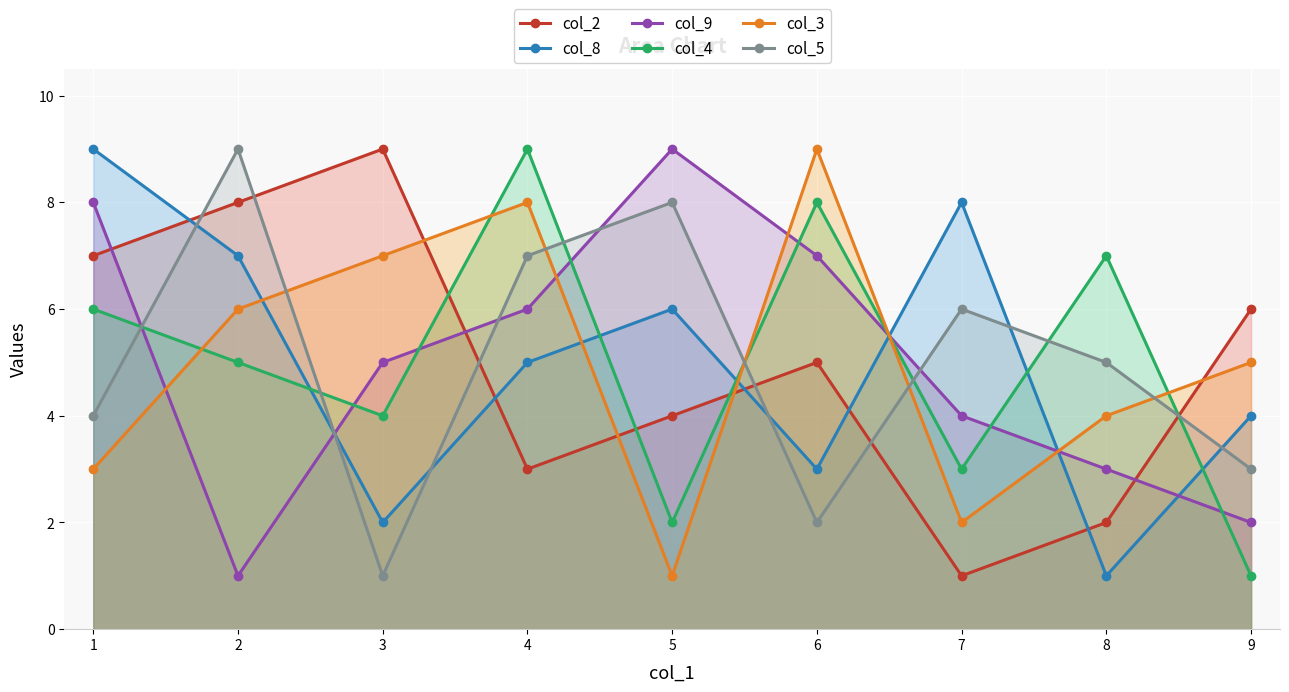

Is the value of col_3 at 7 greater than the value of col_8 at 5?

No